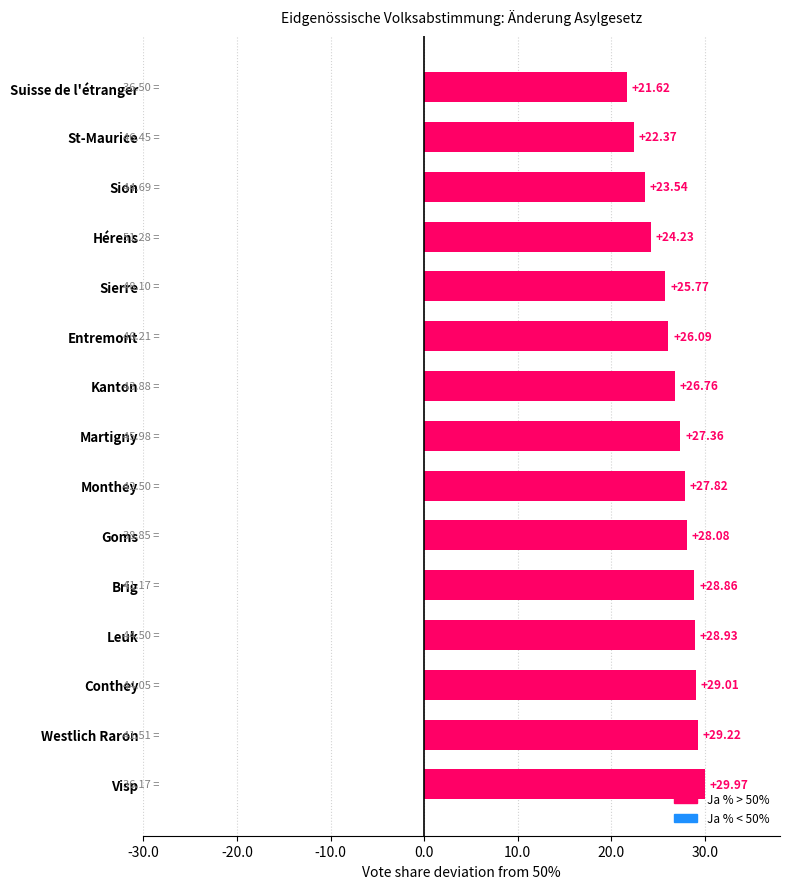

What is the average value?

26.6